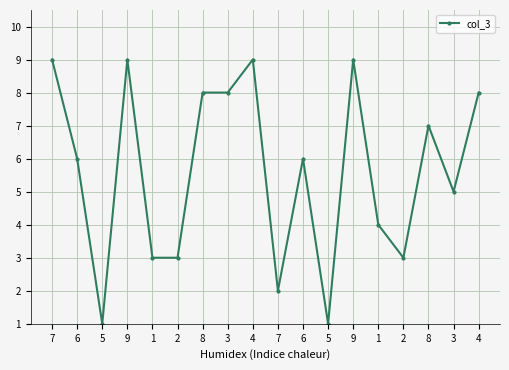

Count the values in the range 3 to 8.

11